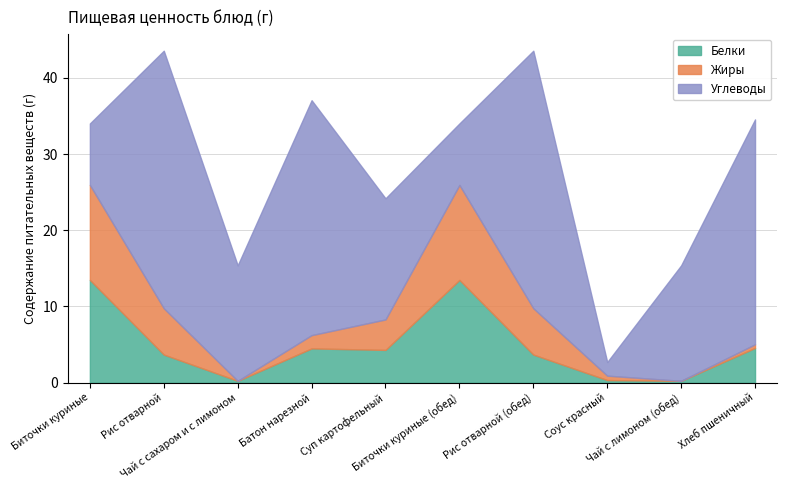

Between Биточки куриные and Рис отварной (обед), which series saw the biggest shift?

Углеводы